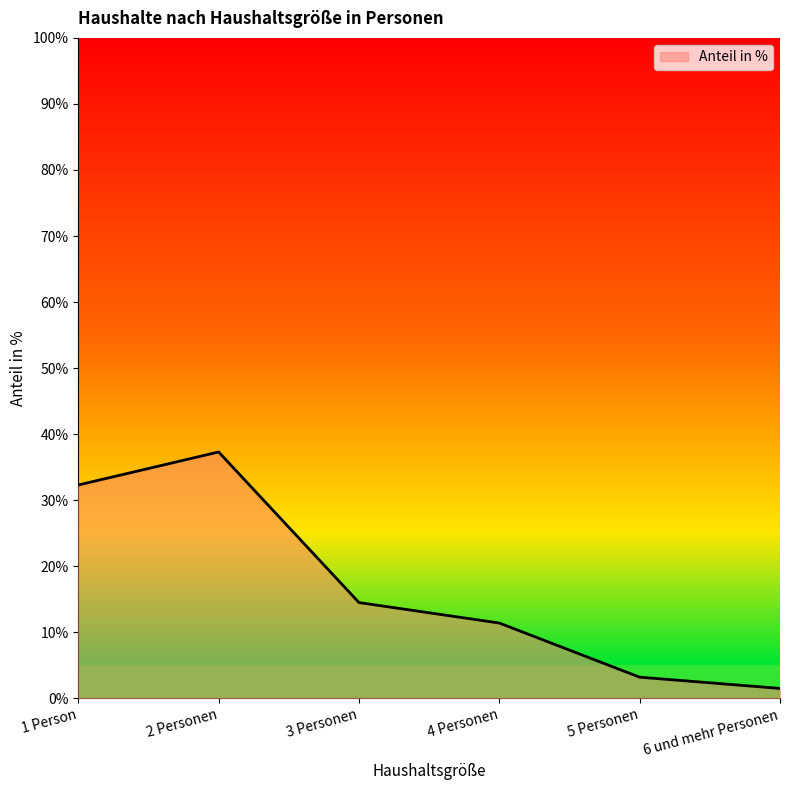

What is the approximate value at 5 Personen?

3.2